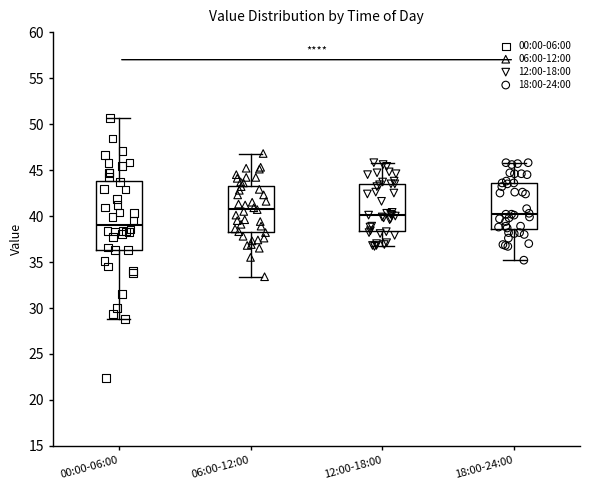

Comparing the boxes themselves (not the whiskers), which one is the tallest?

00:00-06:00